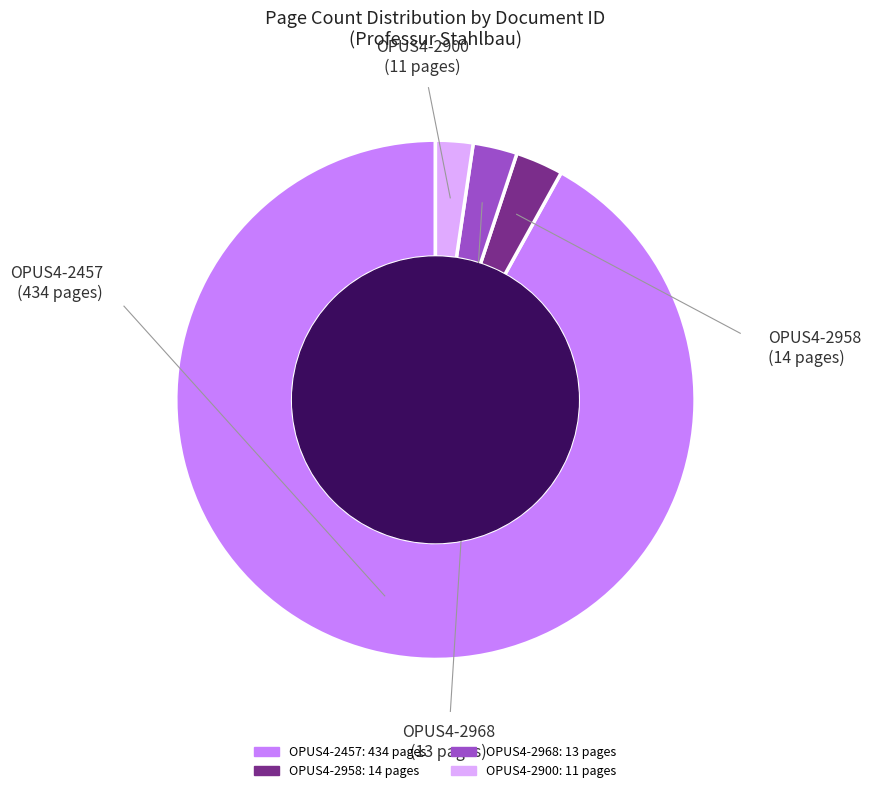

Between OPUS4-2958 and OPUS4-2900, which is larger?

OPUS4-2958